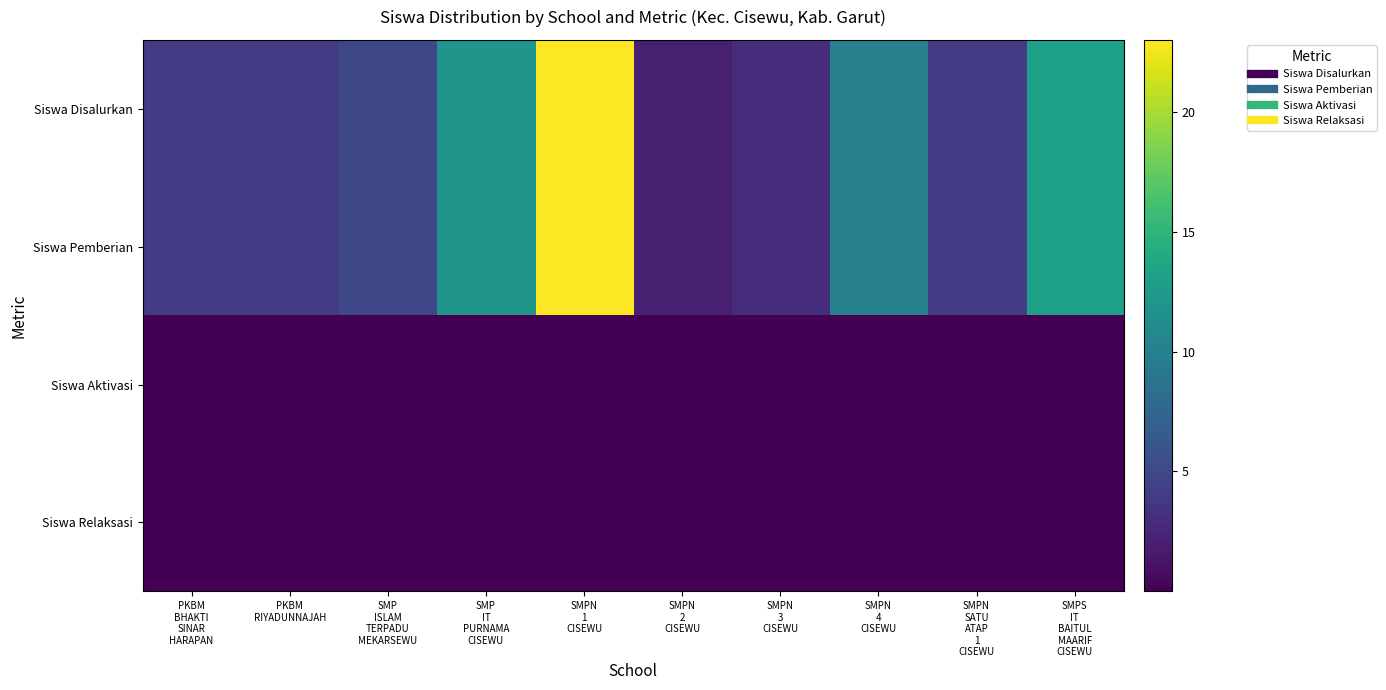

Between SMP IT PURNAMA CISEWU and SMPS IT BAITUL MAARIF CISEWU, which series saw the biggest shift?

Siswa Disalurkan